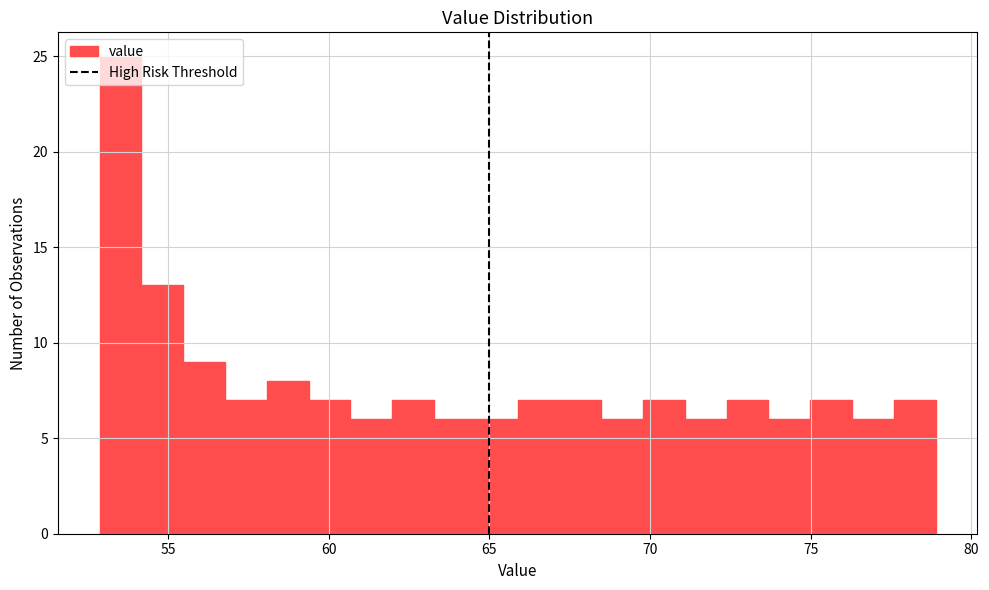

Around what value on the x-axis is the tallest bar? Give the approximate position of its centre, as read against the axis.

53.5